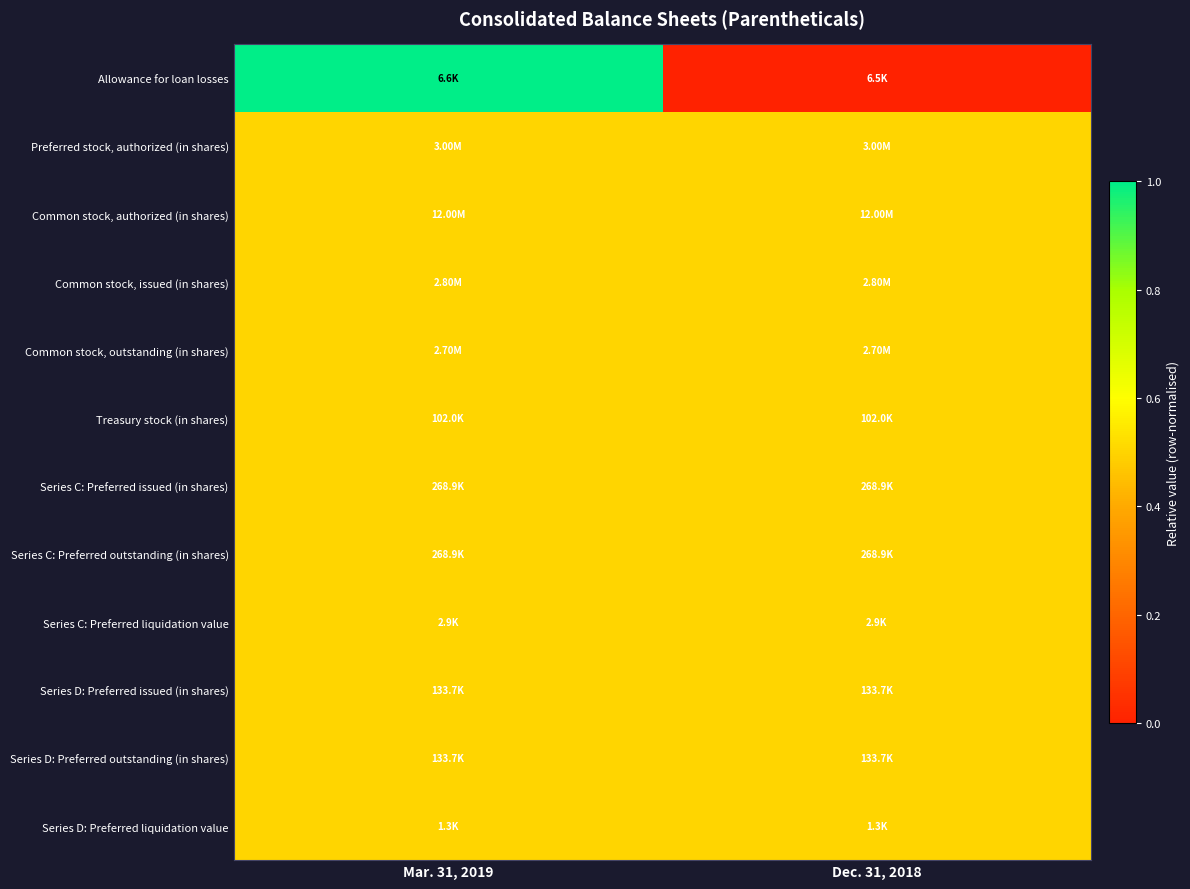

What is the total value across all series at Dec. 31, 2018?

5.5